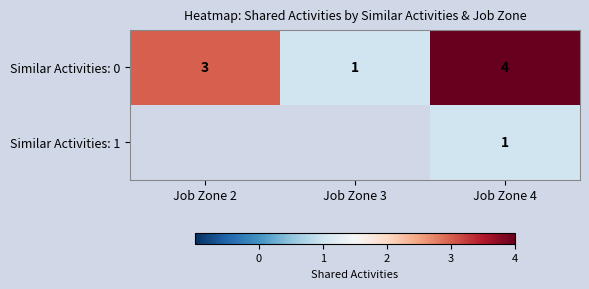

At how many categories does at least one series exceed 2?

2